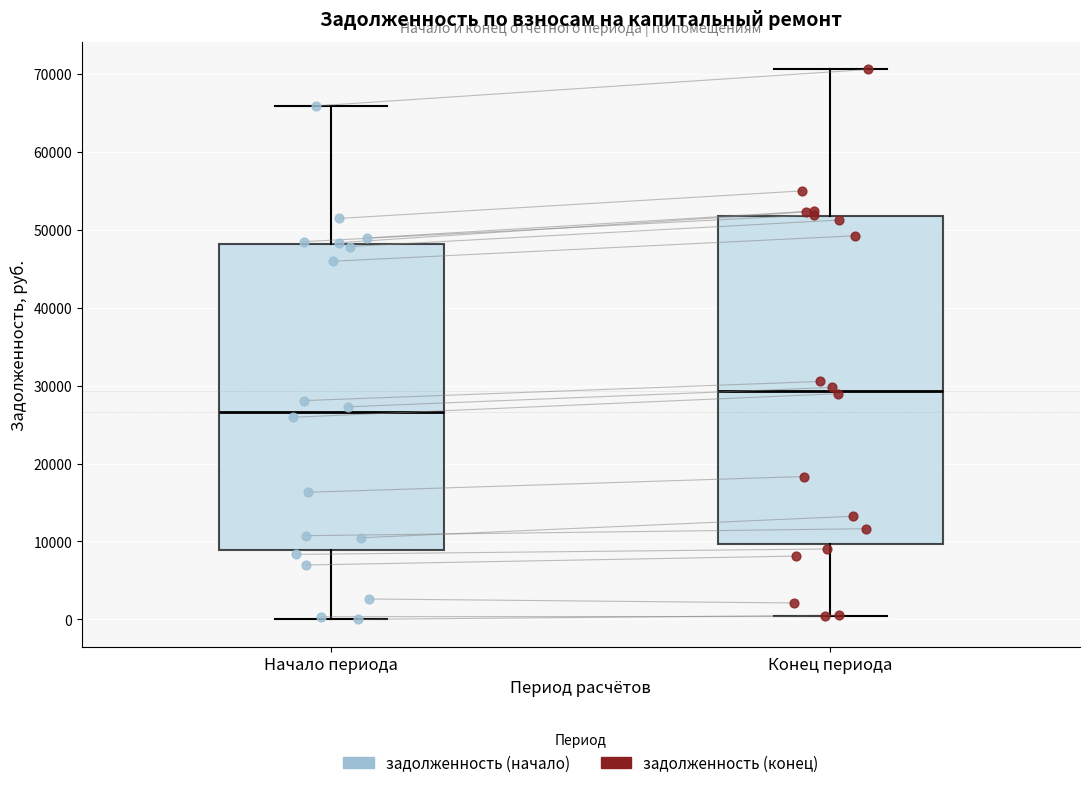

Reading left to right, read every box against the y-axis: the position of its median line, the range the box covers, and the ends of its whiskers. The values are not printed on the chart, so give them approximately, as read against the axis.

Начало периода: median 27000, box 9000 to 48000, whiskers 0 to 66000
Конец периода: median 29000, box 10000 to 52000, whiskers 0 to 71000